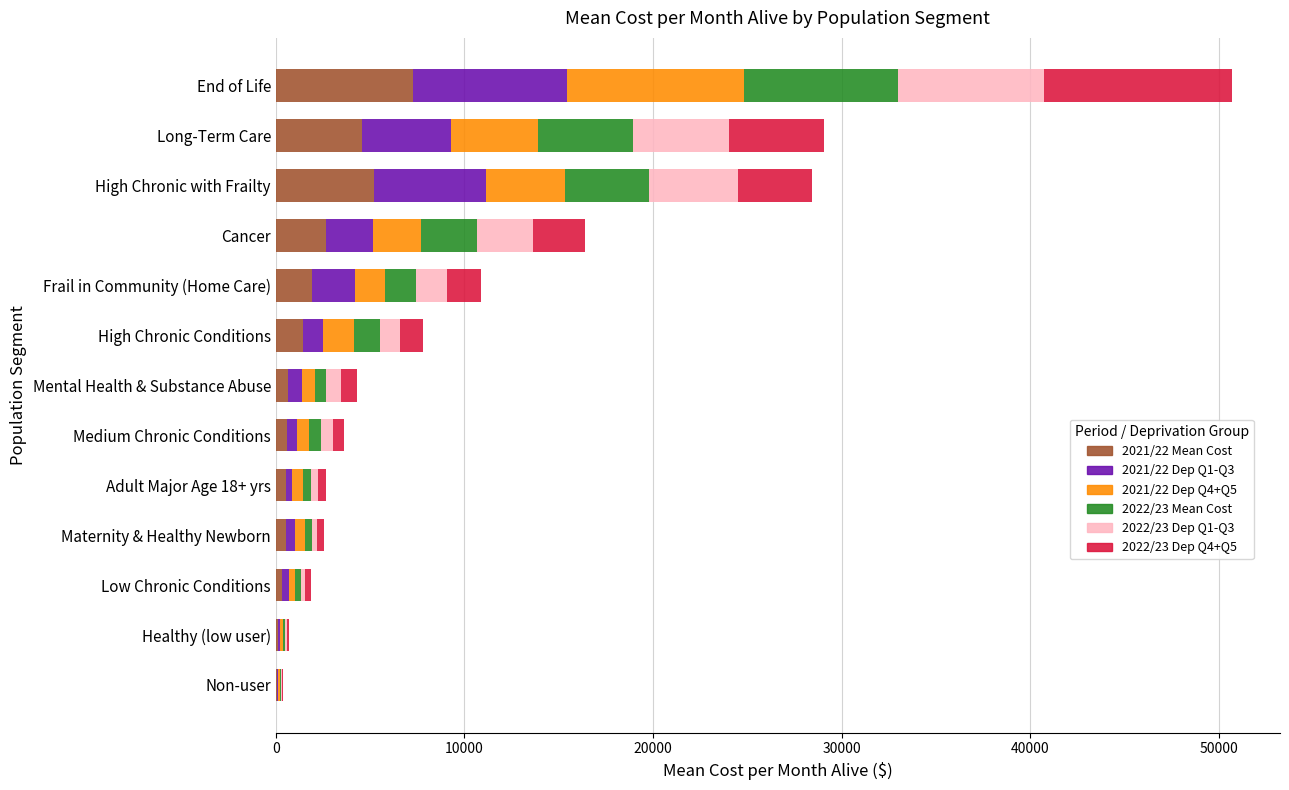

What is the total value across all series at High Chronic with Frailty?

28426.7